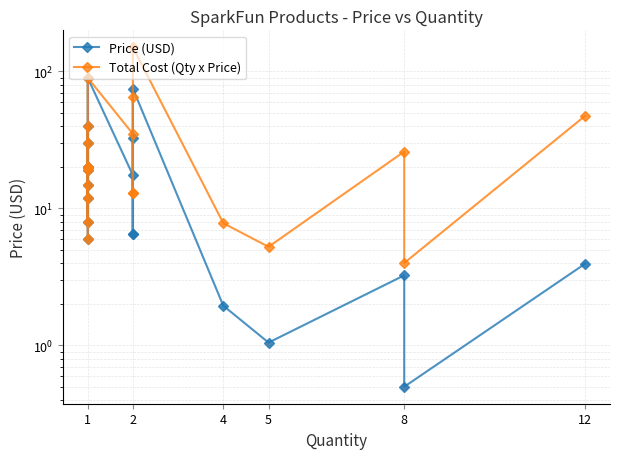

Reading left to right, extract all data points from this chart.

Price (USD): 6.0	19.9	14.9	19.9	8.0	11.9	40.0	29.9	18.9	90.0	17.5	6.5	32.5	6.5	75.0	1.9	1.1	3.2	0.5	4.0
Total Cost (Qty x Price): 6.0	19.9	14.9	19.9	8.0	11.9	40.0	29.9	18.9	90.0	35.0	13.0	65.0	13.0	149.9	7.8	5.2	26.0	4.0	47.4